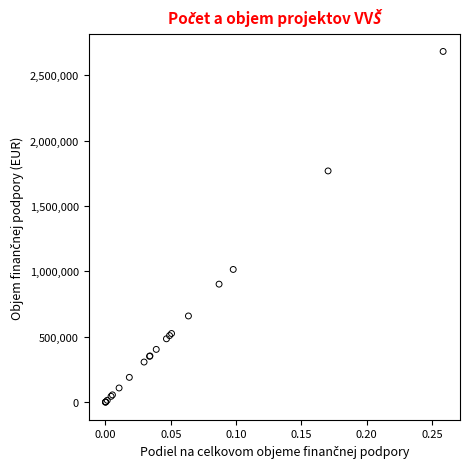

What Y value in the scatter plot is closest to 1341603?

1015473